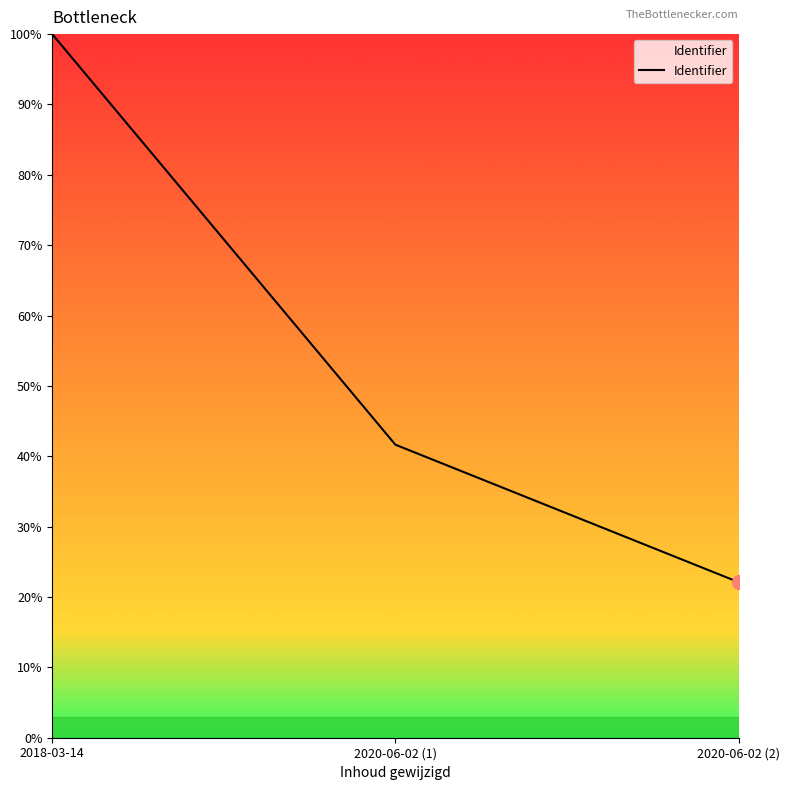

Between 2020-06-02 (2) and 2020-06-02 (1), which is larger?

2020-06-02 (1)